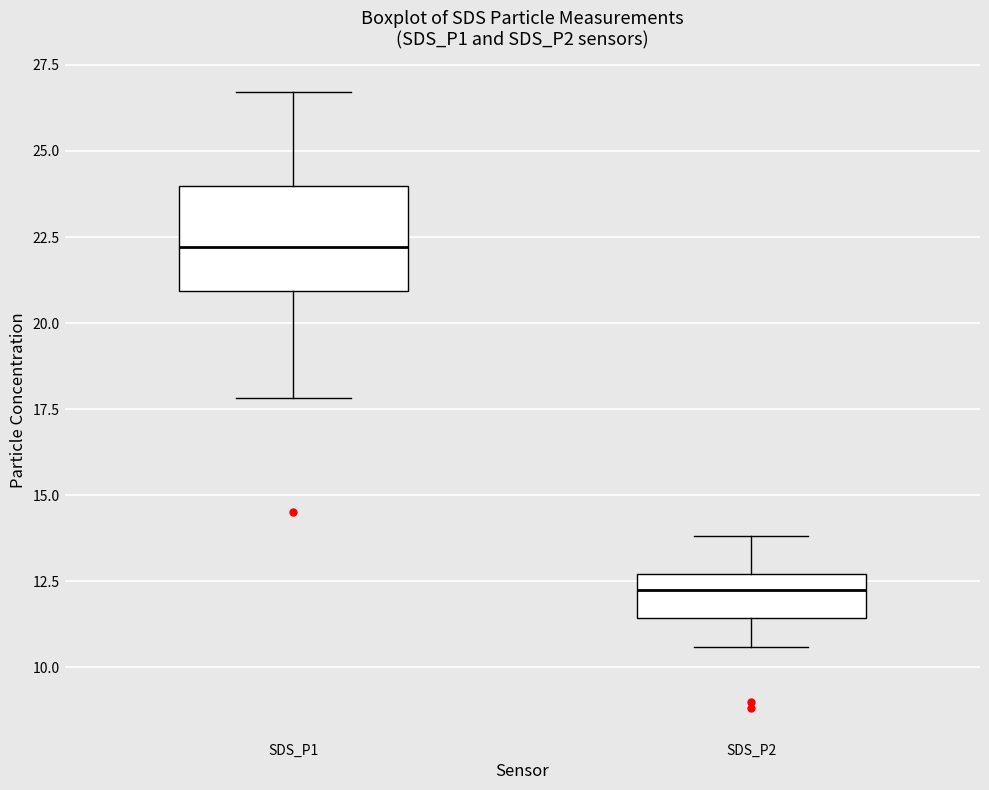

Which box is the tallest, from its lower edge to its upper edge?

SDS_P1